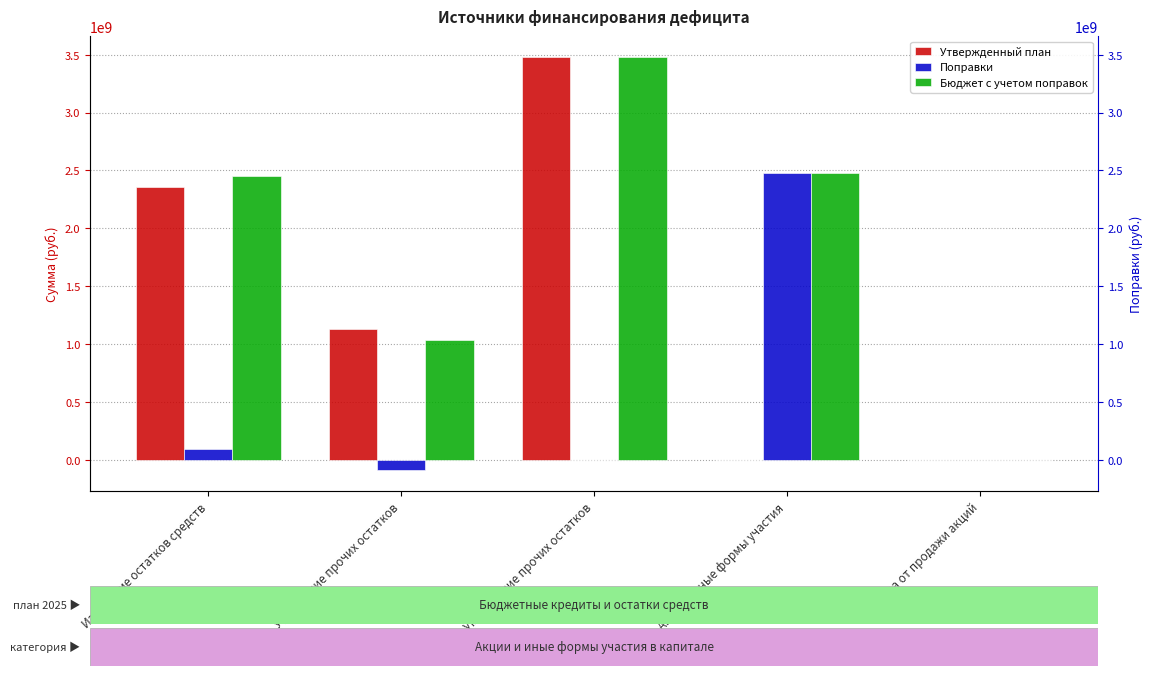

Which has a higher value, Уменьшение прочих остатков or Изменение остатков средств?

Уменьшение прочих остатков